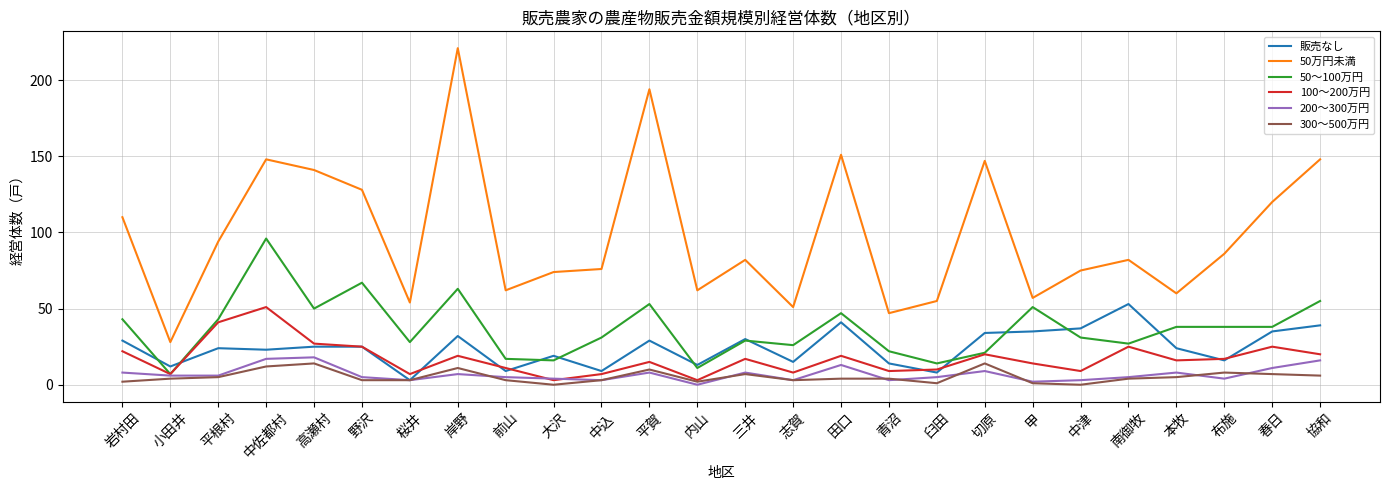

Is the value of 販売なし at 三井 greater than the value of 50万円未満 at 岩村田?

No